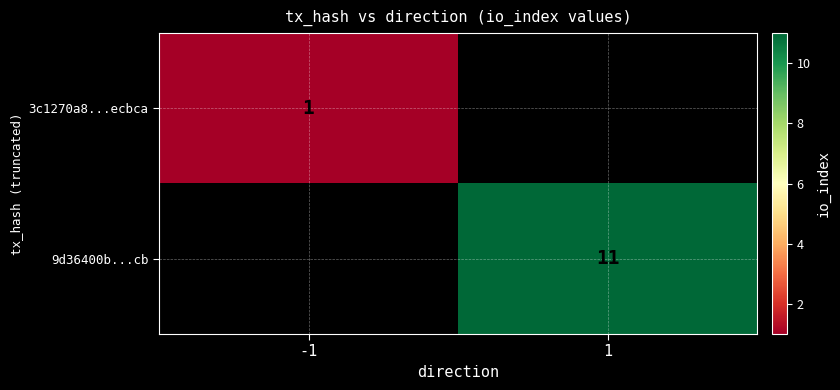

At how many categories does at least one series exceed 5?

1